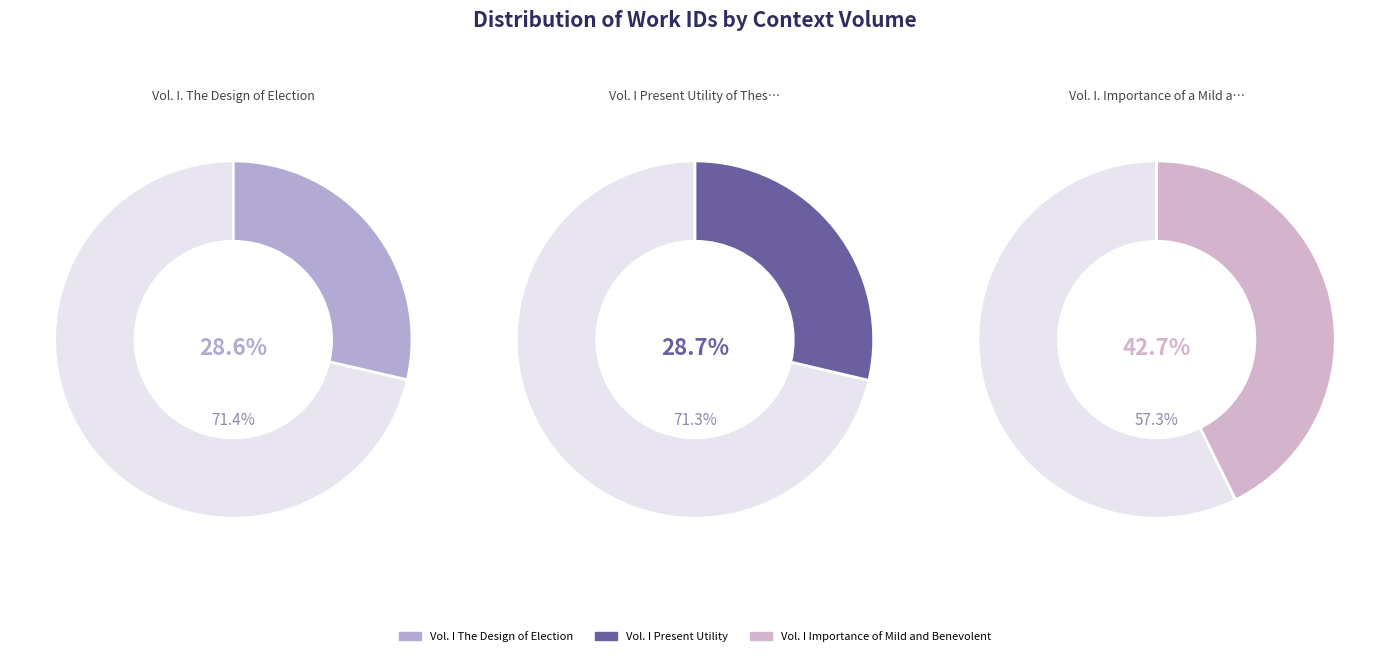

Does Vol. I Present Utility of These Reasonings account for over 50% of the chart?

No